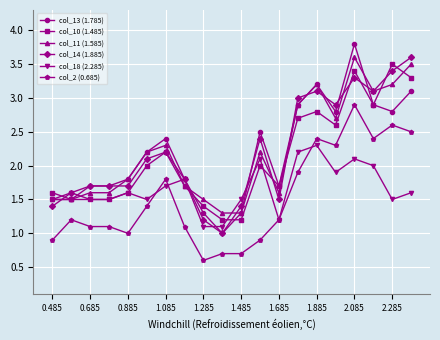

What is the value of the col_13 (1.785) point at the 6th from the left?

2.2